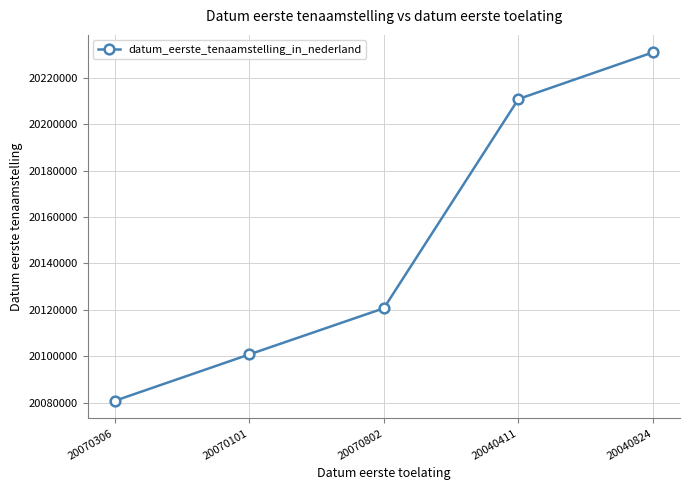

Between 20040411 and 20070802, which is larger?

20040411